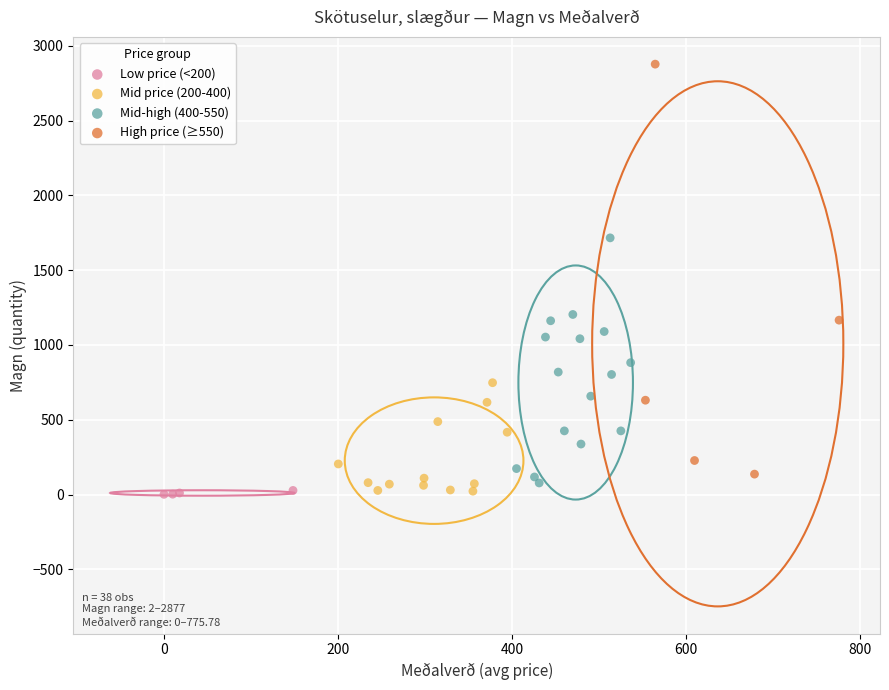

Which series has the widest spread of Y values?

High price (≥550)